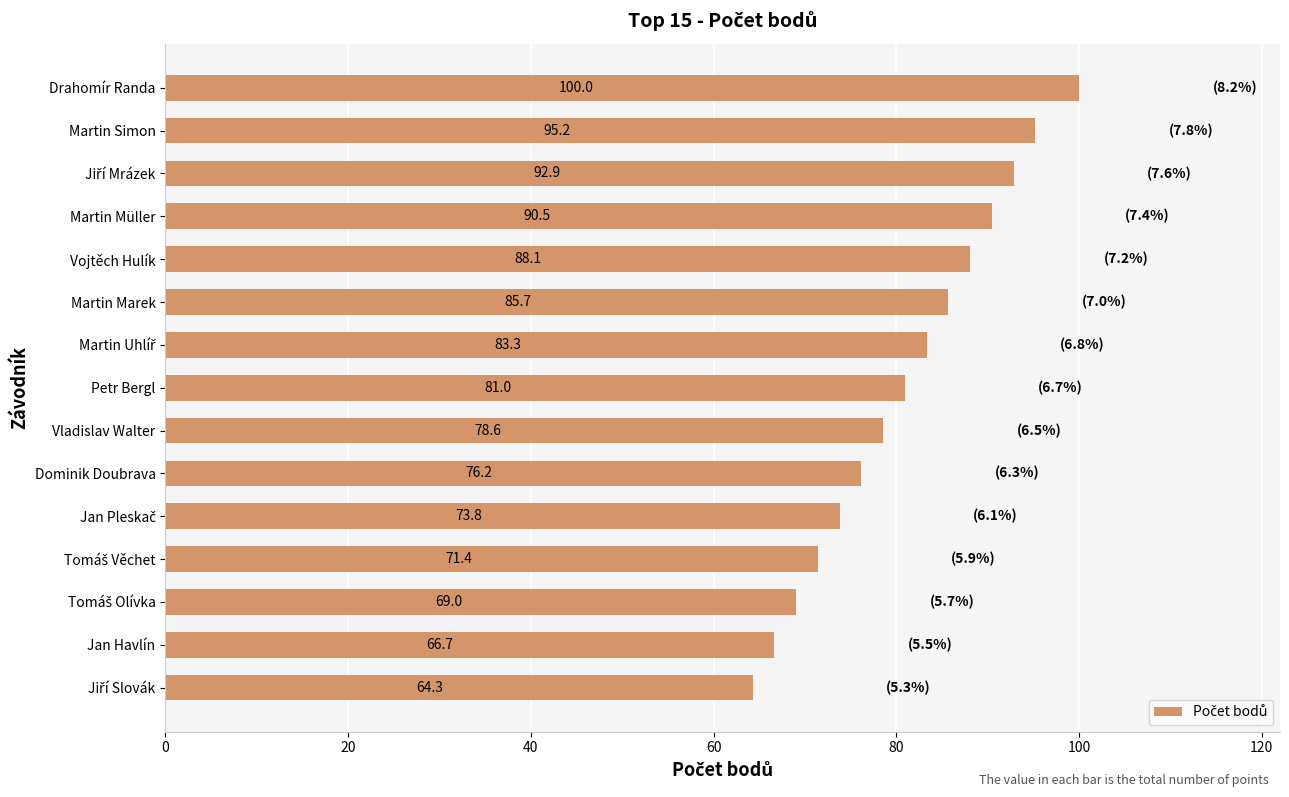

What is the smallest value displayed?

64.3